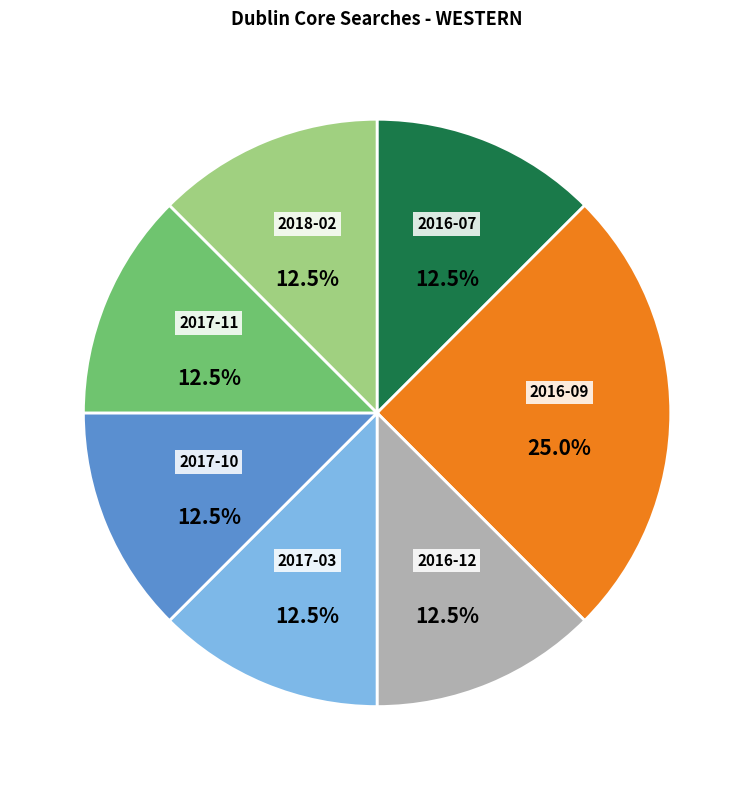

Is there any slice that represents more than half of the pie?

No